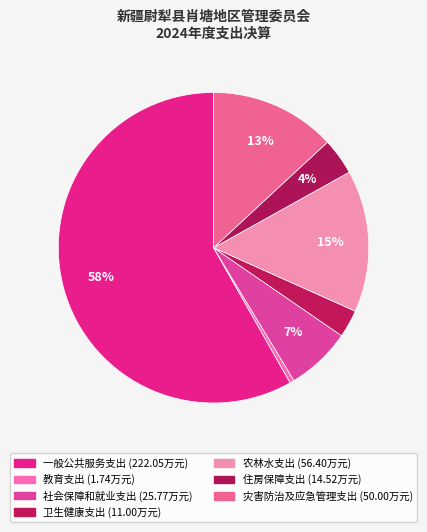

Rank the categories by value from highest to lowest.

一般公共服务支出, 农林水支出, 灾害防治及应急管理支出, 社会保障和就业支出, 住房保障支出, 卫生健康支出, 教育支出